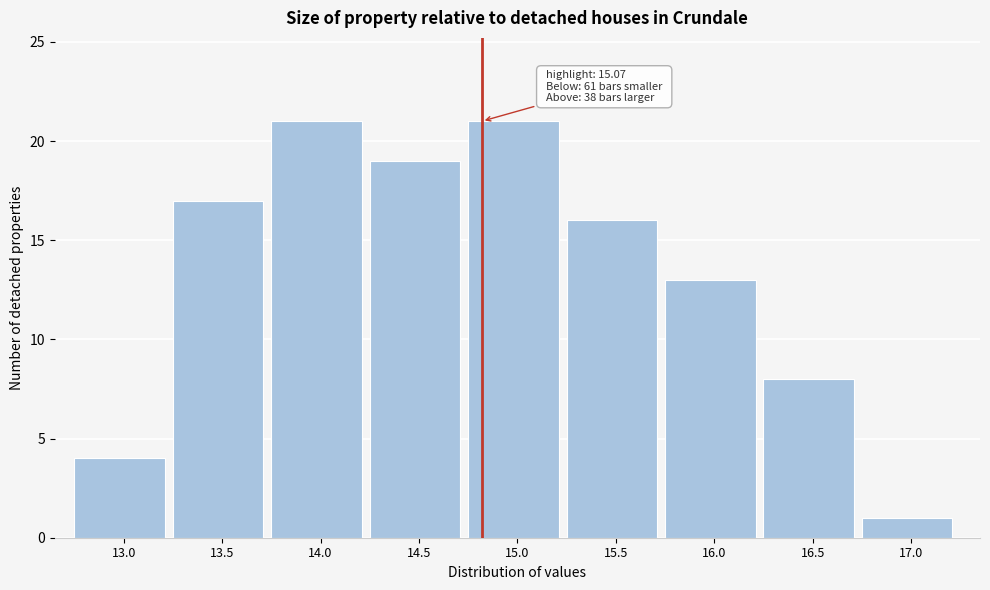

Reading right to left, transcribe all the data shown in this chart.

1	8	13	16	21	19	21	17	4